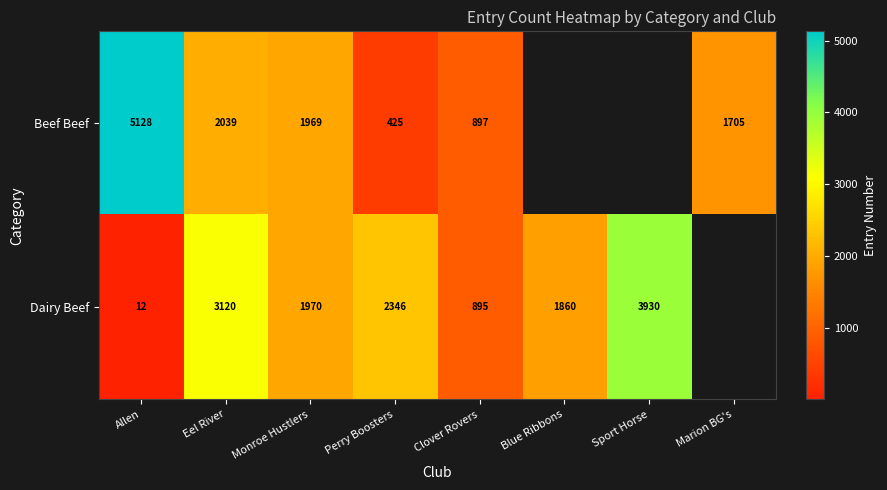

Which has a higher value, Perry Boosters or Sport Horse?

Sport Horse